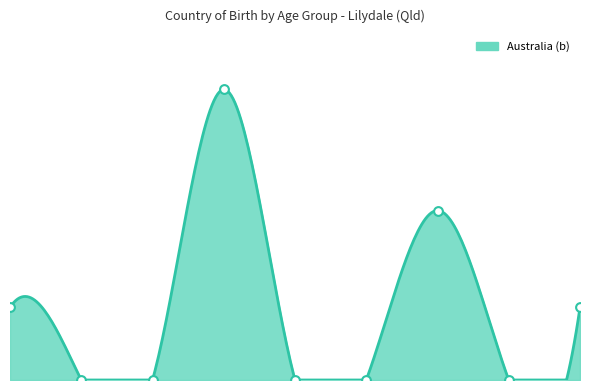

Approximately how many times larger is the value at 25-44 years compared to 85+ years?

4.0